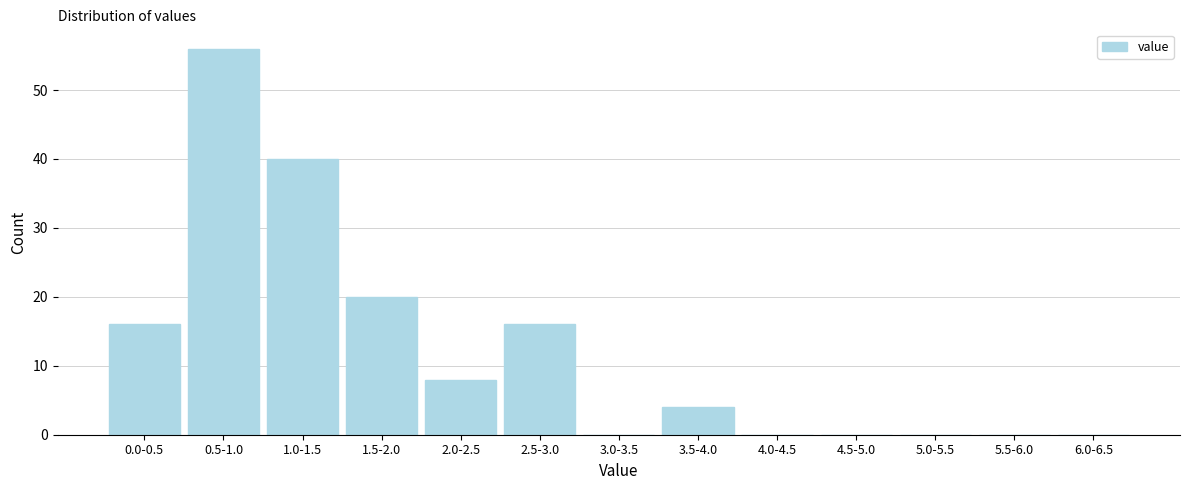

Reading right to left, list all the values displayed in this chart.

6.0-6.5=0	5.5-6.0=0	5.0-5.5=0	4.5-5.0=0	4.0-4.5=0	3.5-4.0=4	3.0-3.5=0	2.5-3.0=16	2.0-2.5=8	1.5-2.0=20	1.0-1.5=40	0.5-1.0=56	0.0-0.5=16